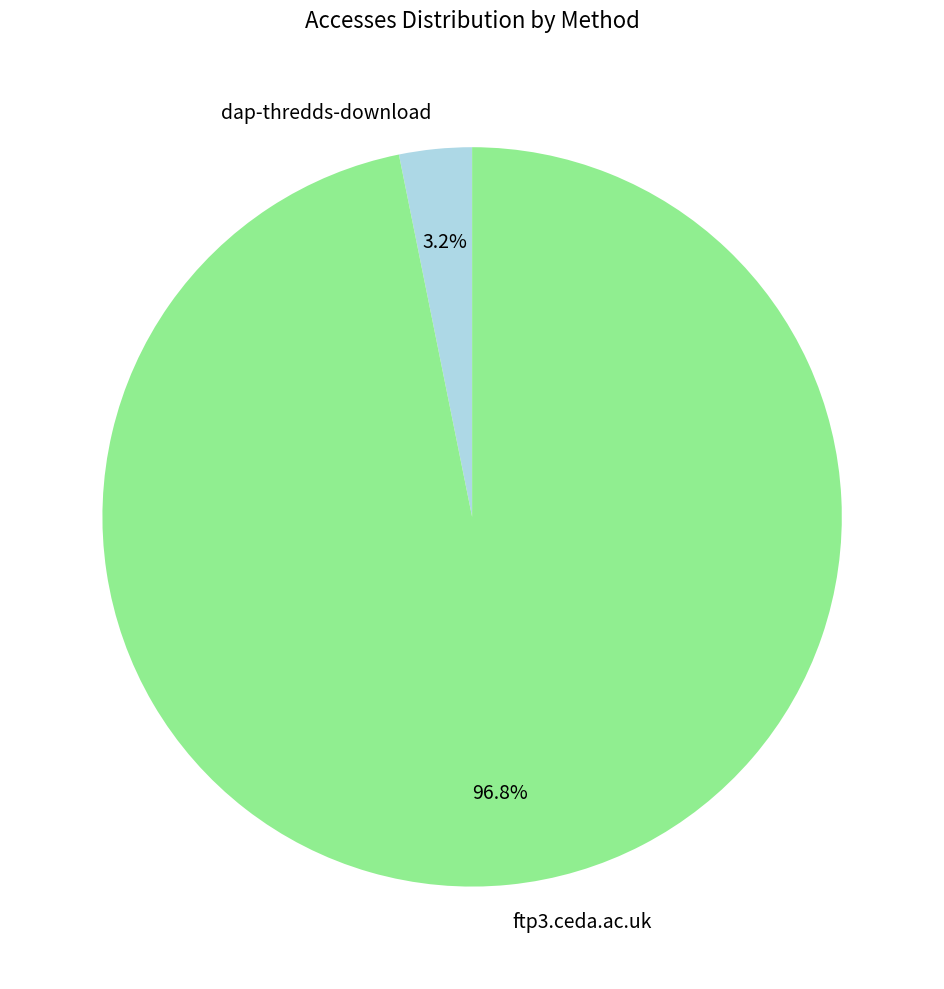

Which slice represents more than half of the pie?

ftp3.ceda.ac.uk